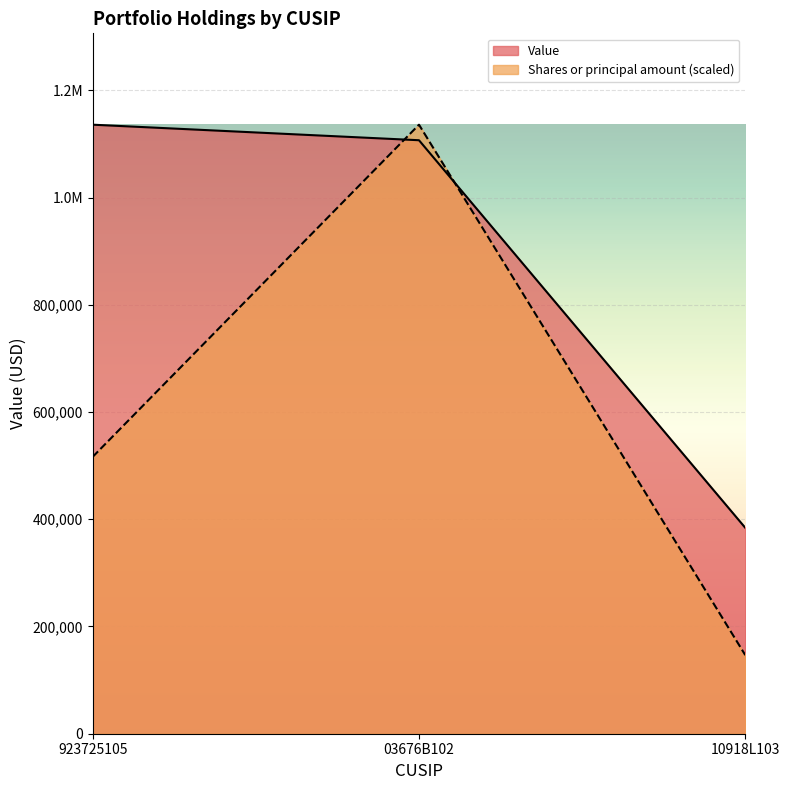

How many data points in Shares or principal amount are above 516363?

2